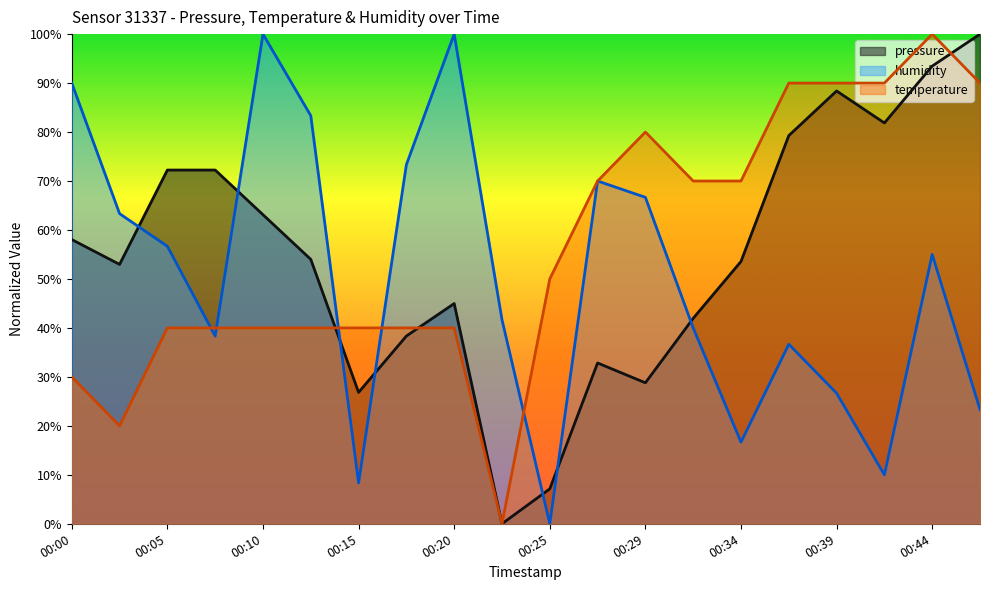

Rank the series by their average value, from highest to lowest.

temperature, pressure, humidity